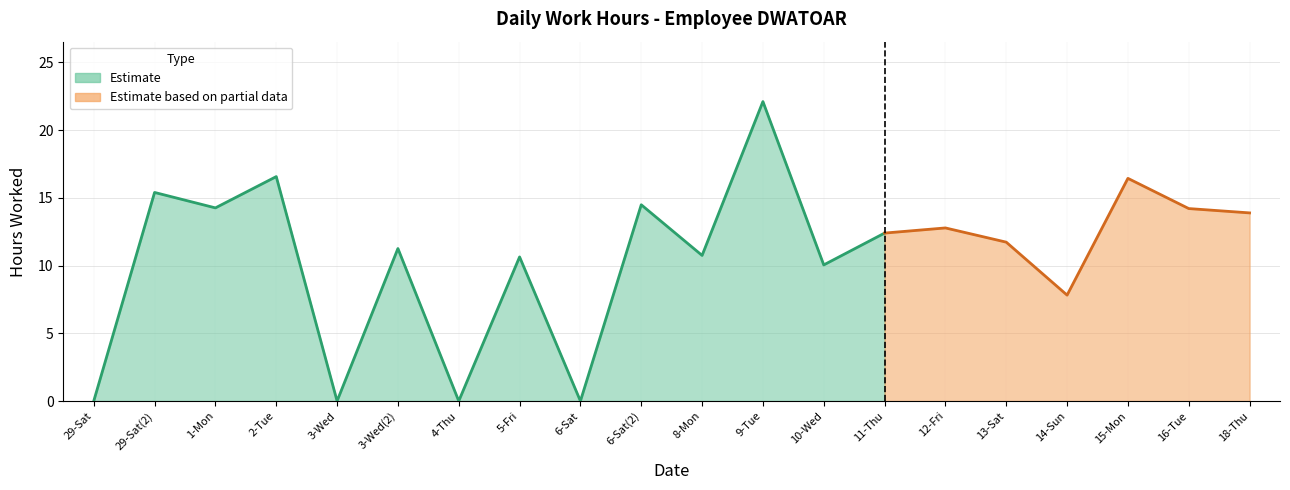

What is the difference between the values at 2-Tue and 8-Mon?

5.8